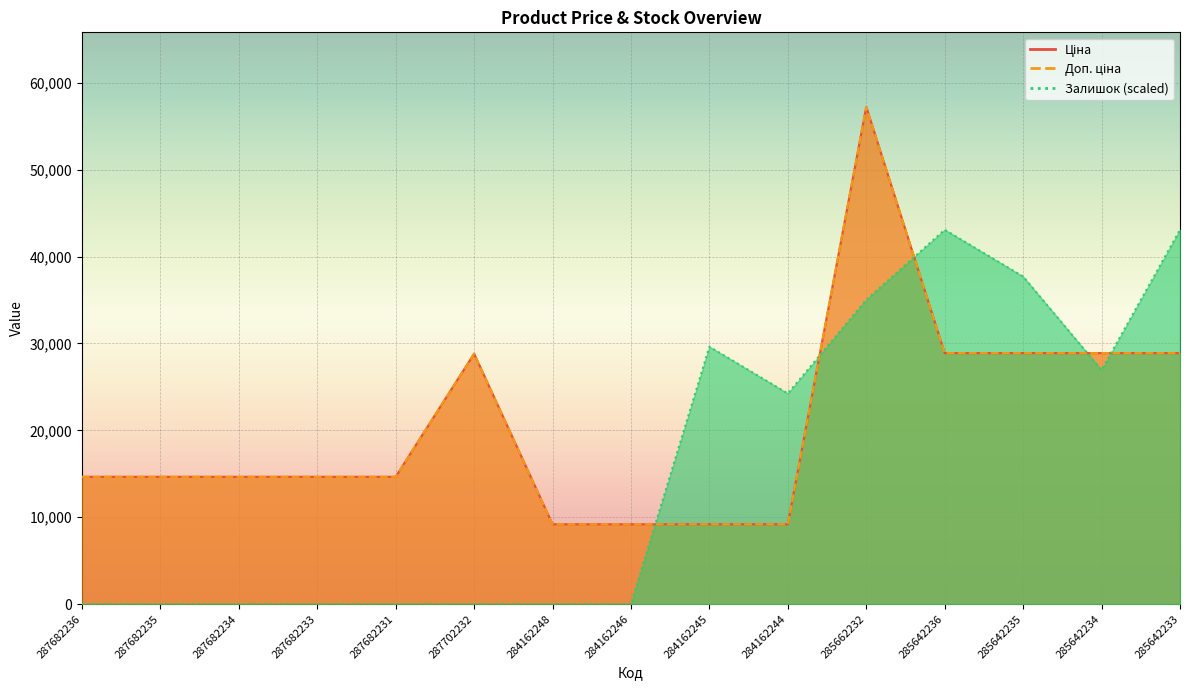

What is the label of the 6th point from the left?

287702232